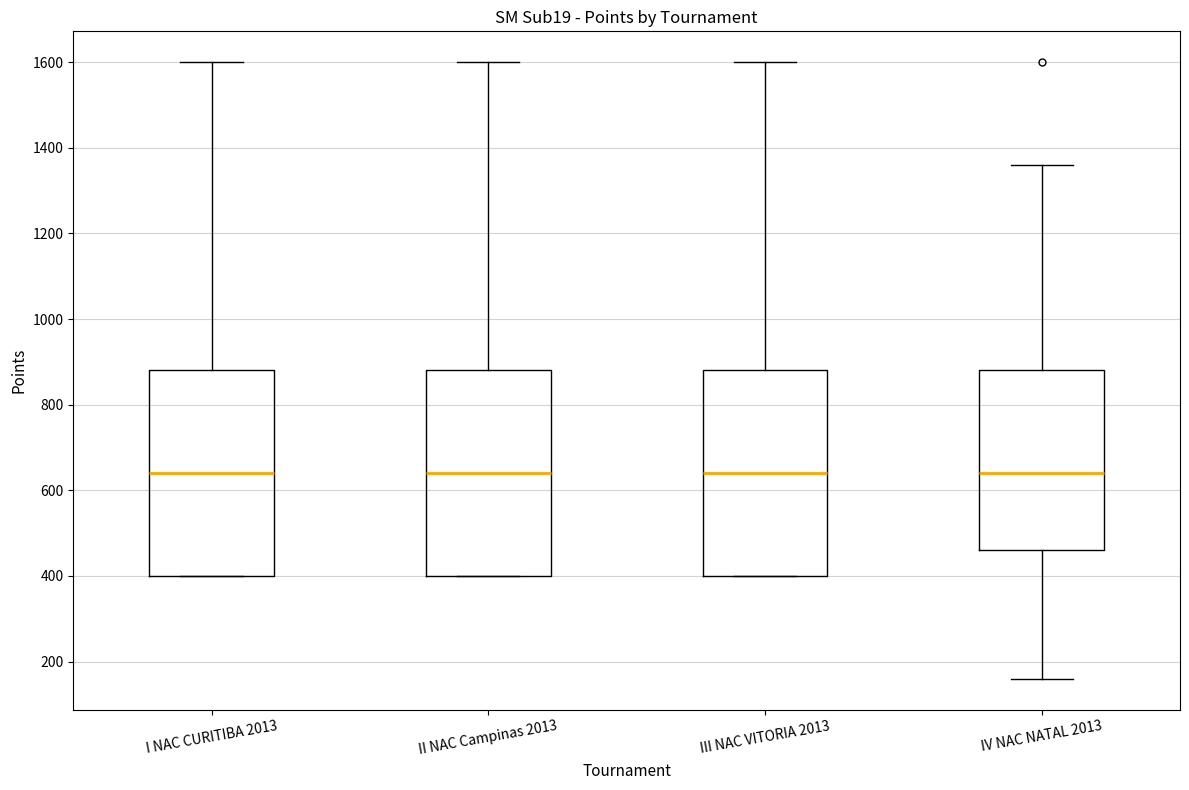

Reading left to right, transcribe this box plot: for each box, give where its median line is, the range the box spans, and where its two whiskers end, as read against the y-axis. The values are not printed on the chart, so give them approximately, as read against the axis.

I NAC CURITIBA 2013: median 640, box 400 to 880, whiskers 400 to 1600
II NAC Campinas 2013: median 640, box 400 to 880, whiskers 400 to 1600
III NAC VITORIA 2013: median 640, box 400 to 880, whiskers 400 to 1600
IV NAC NATAL 2013: median 640, box 460 to 880, whiskers 160 to 1360